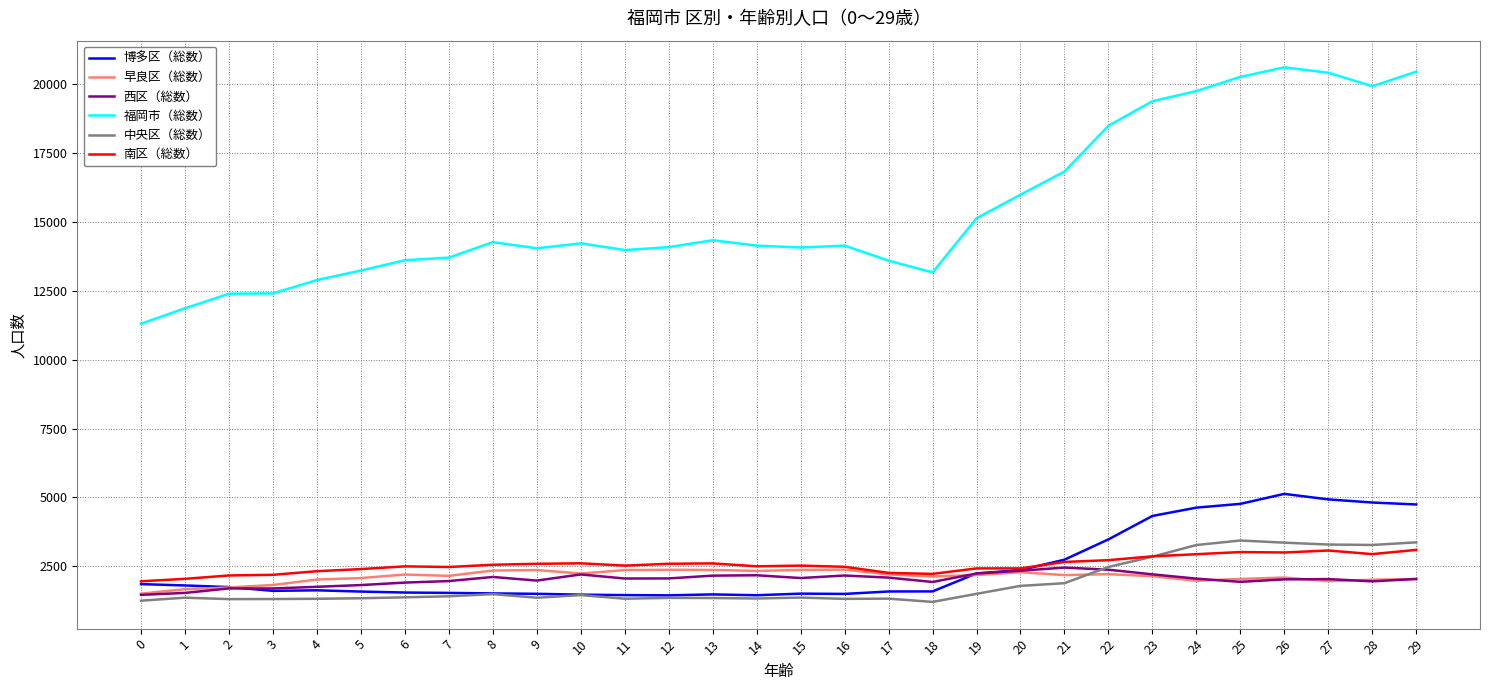

What is the spread (max minus min) of values at 22?

16271